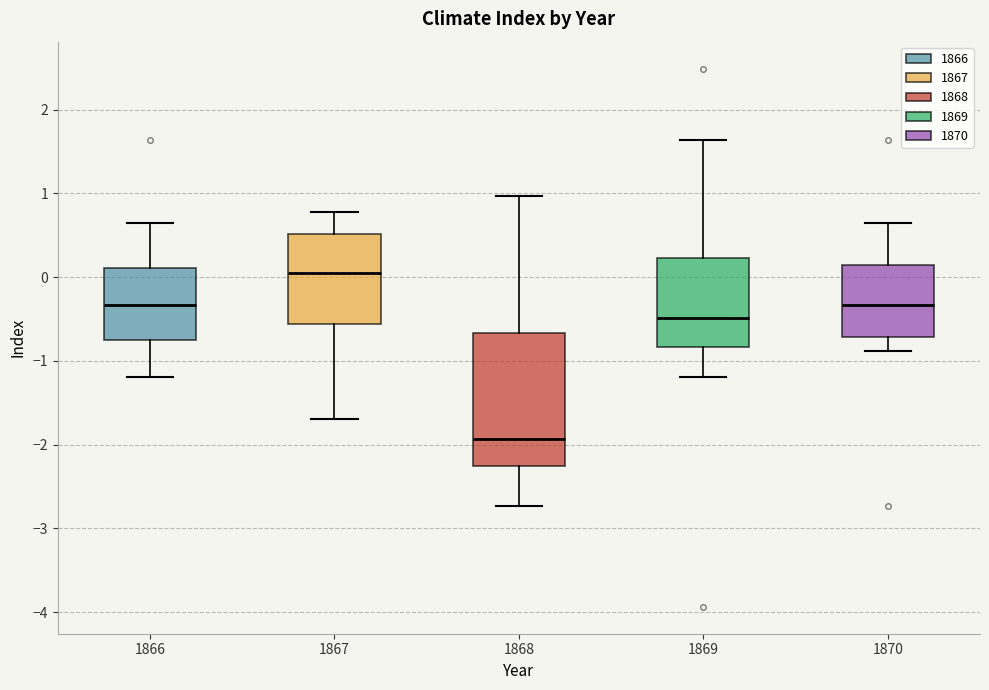

Which box is the tallest, from its lower edge to its upper edge?

1868